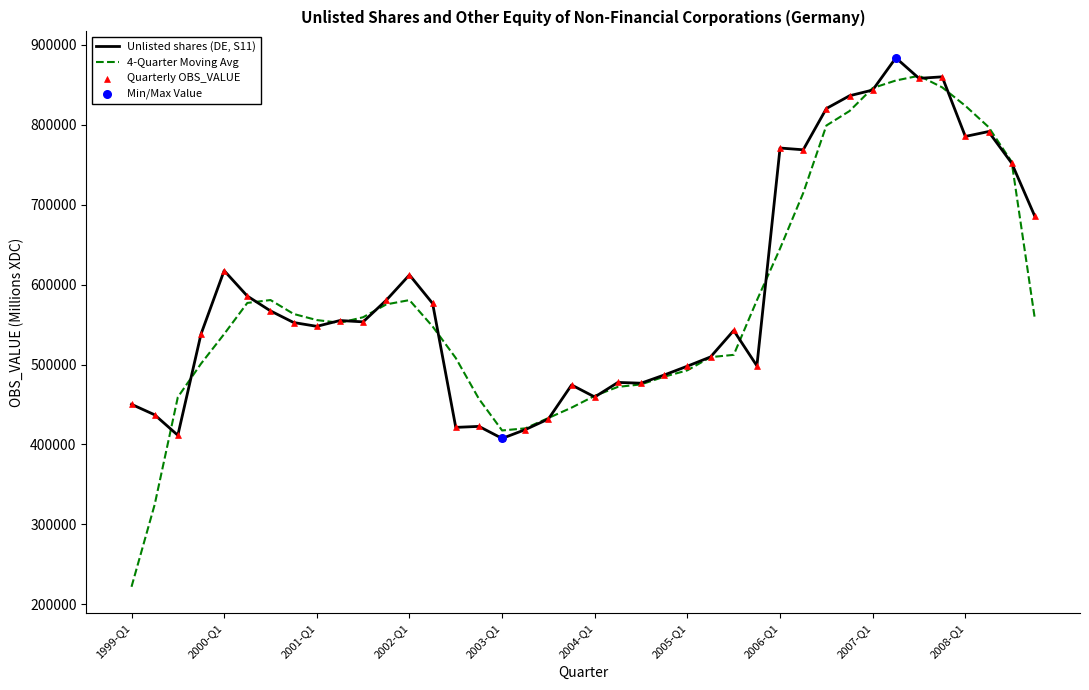

At how many categories does at least one series exceed 807231?

7